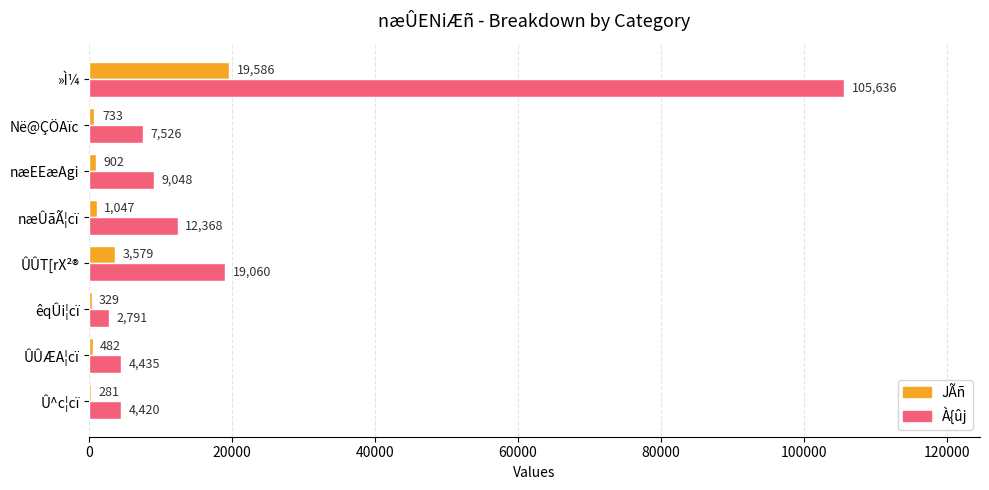

At which label is À{ûj closest to 54213?

ÛÛT[rX²®